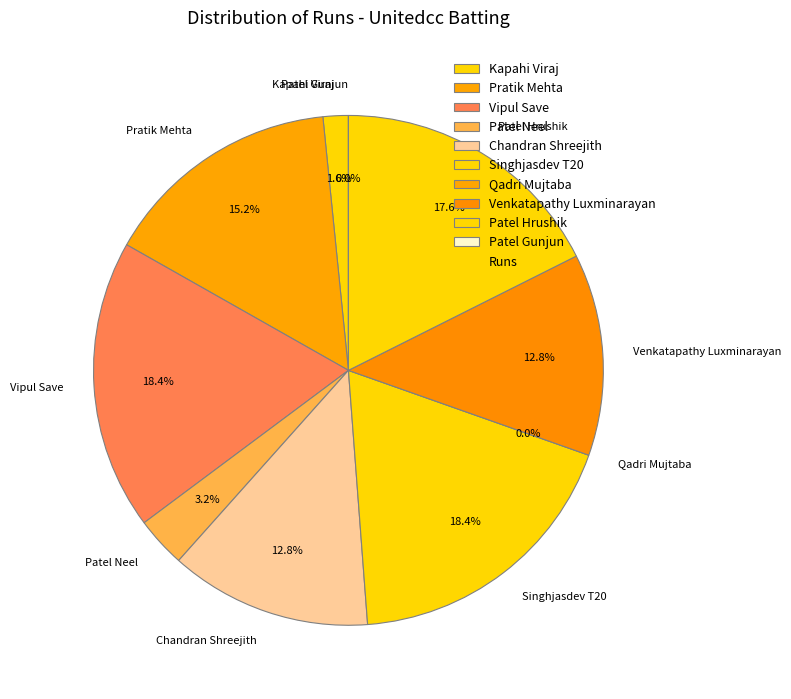

To the nearest percent, what percentage of the pie is Kapahi Viraj?

2%